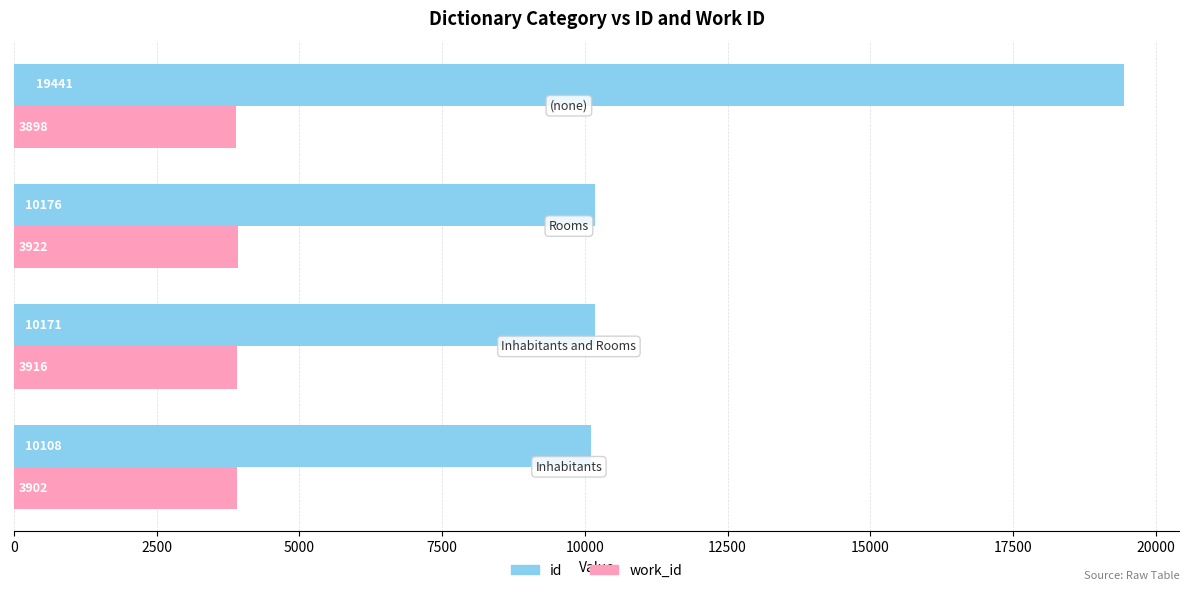

What is the lowest value of the work_id series?

3898